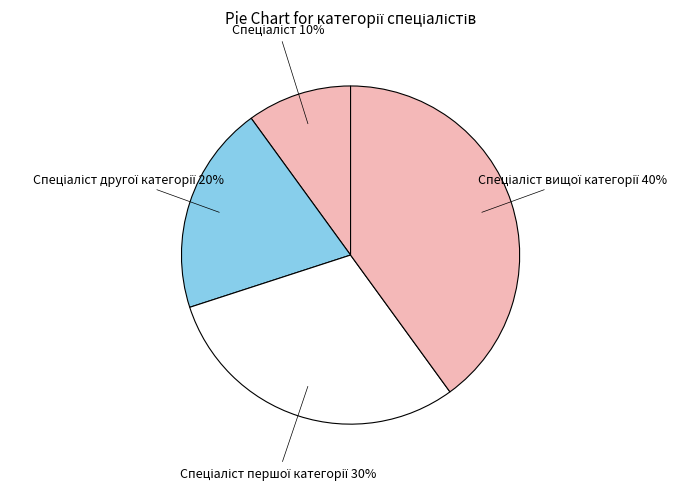

Does any single category account for the majority?

No